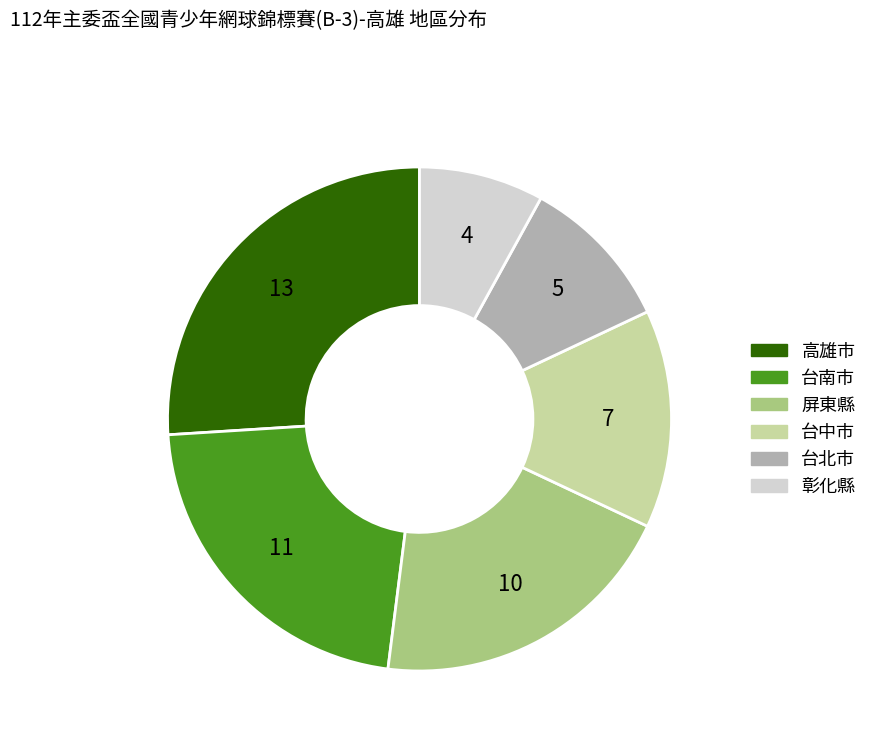

Is it true that 台中市 is 14% of the pie?

True